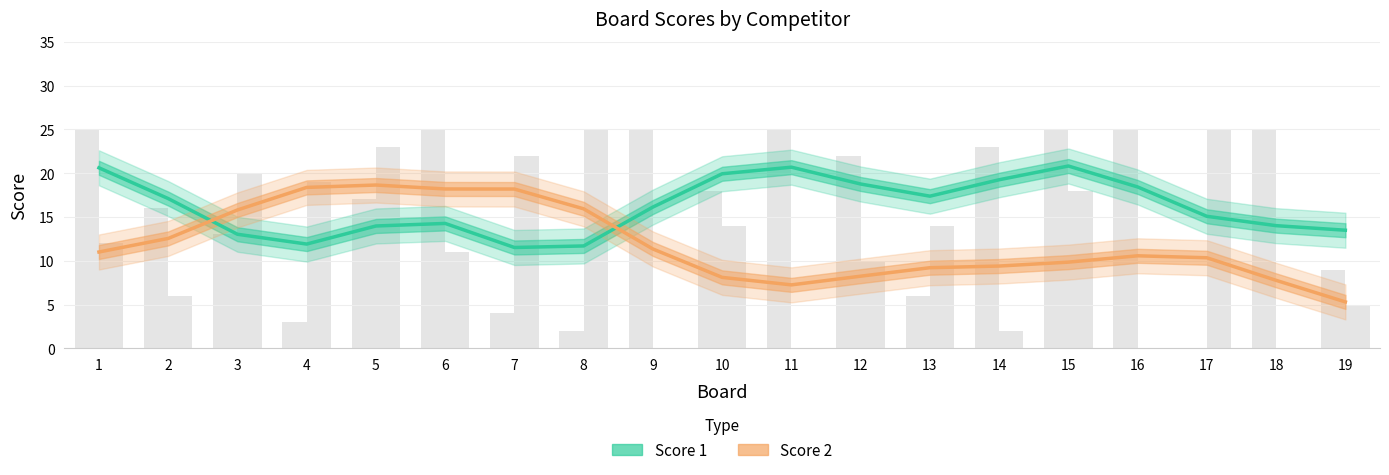

The Score 1 series shows 17.7 at 7. True or false?

False